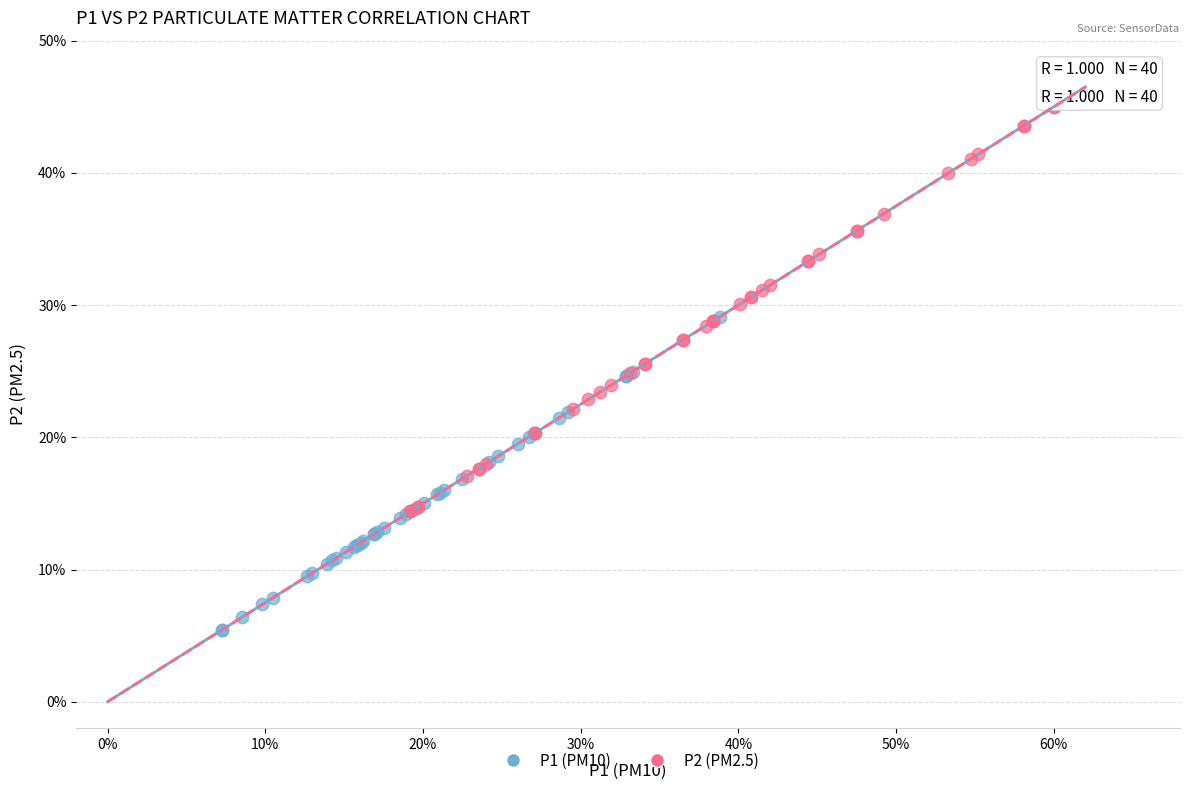

Which series has the widest spread of Y values?

P1 (PM10)